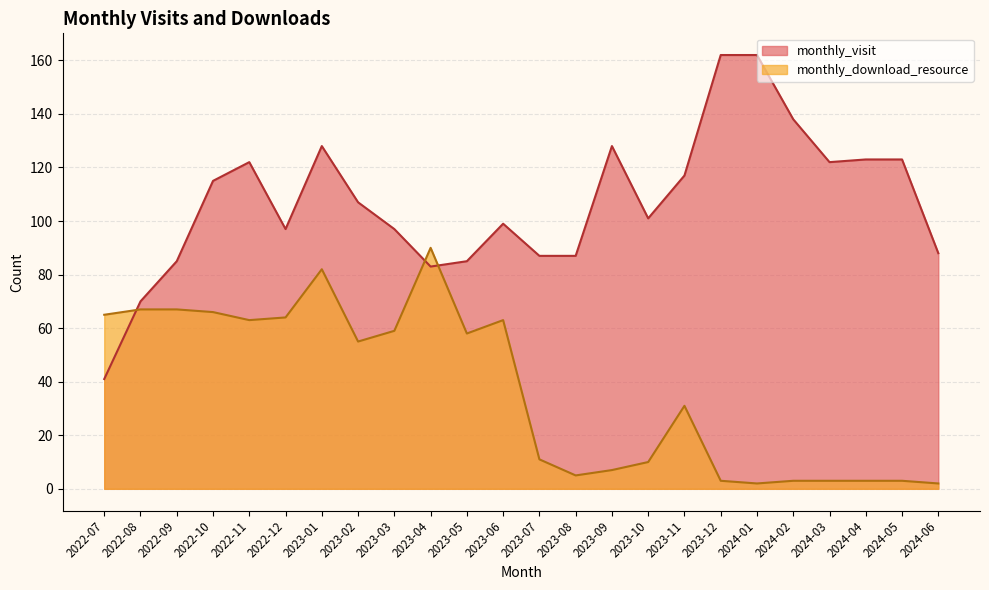

Where does the monthly_visit series first go above 107?

2022-10